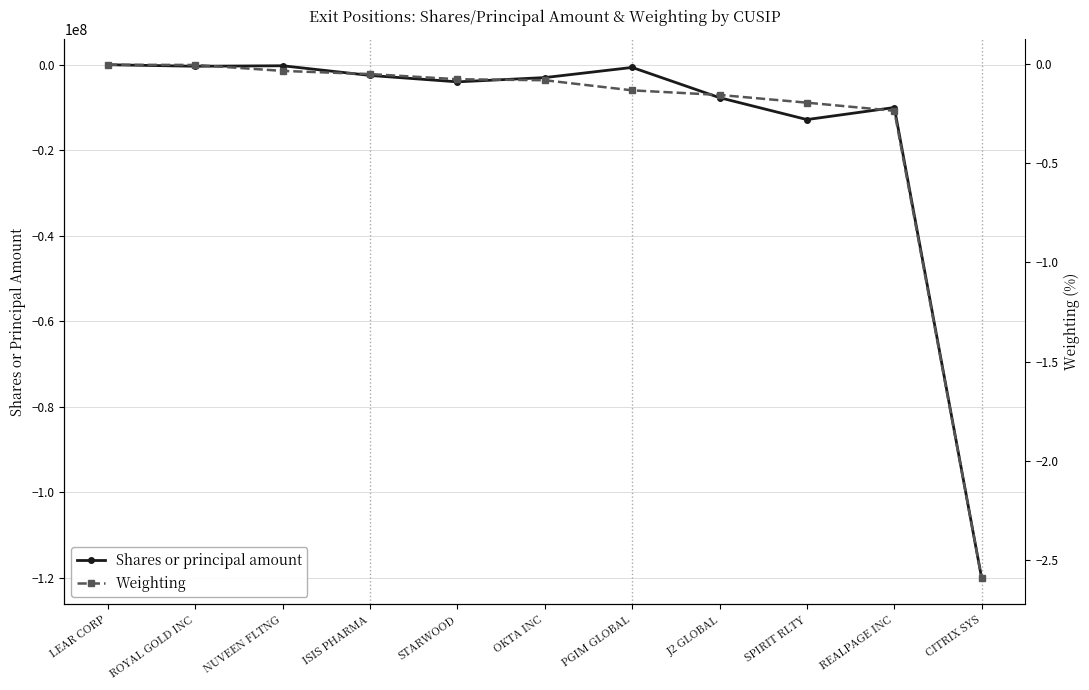

True or false: Weighting and Shares or principal amount cross at least once.

False